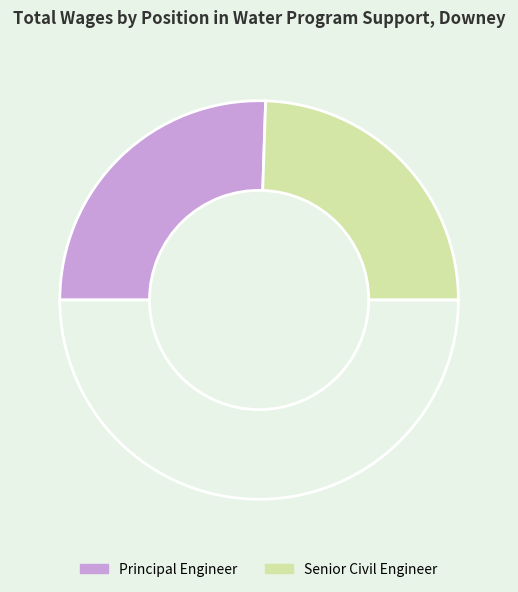

To the nearest percent, what is the difference between the largest and smallest slice percentages?

2%